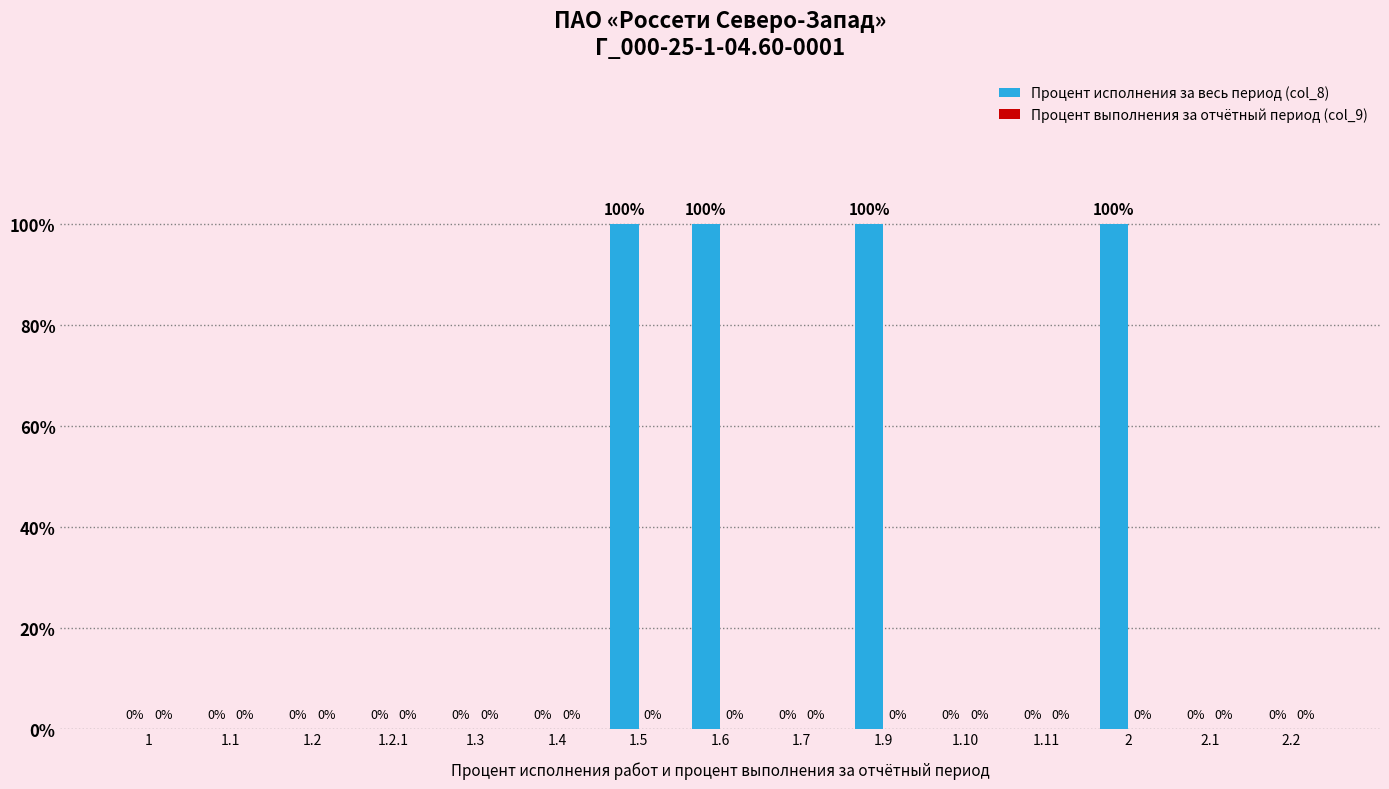

Is it true that the value at 1.6 is 28?

False